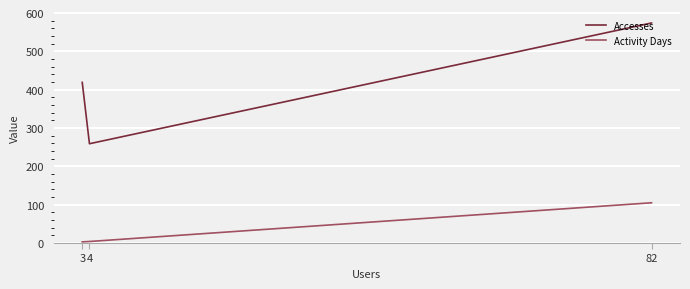

List the series in order of their overall mean, highest first.

Accesses, Activity Days